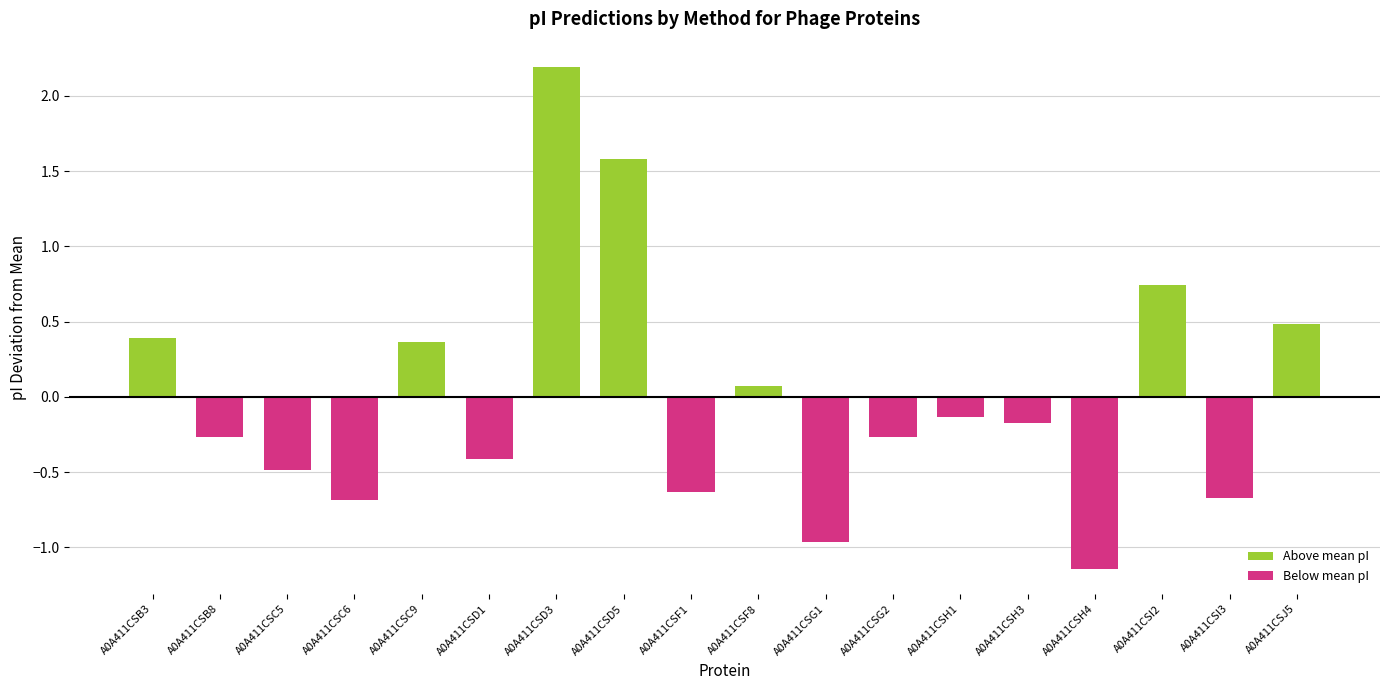

What is the change in value from A0A411CSB3 to A0A411CSG2?

-0.7